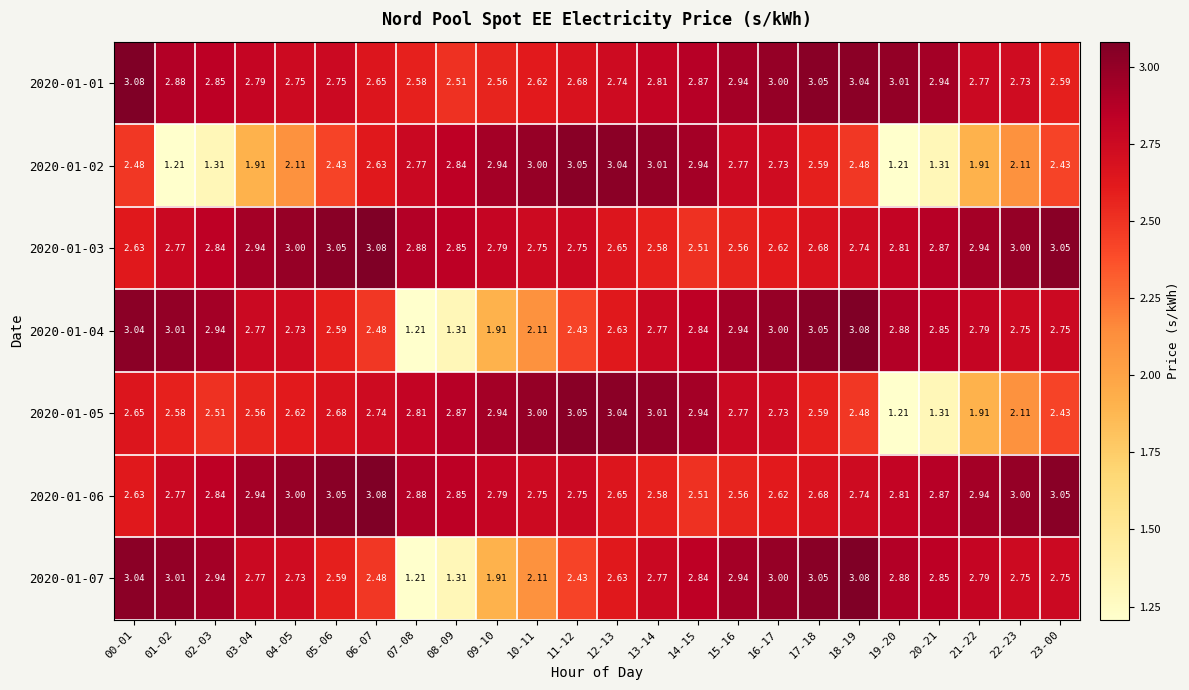

Is the value of 2020-01-03 at 06-07 greater than the value of 2020-01-07 at 02-03?

Yes